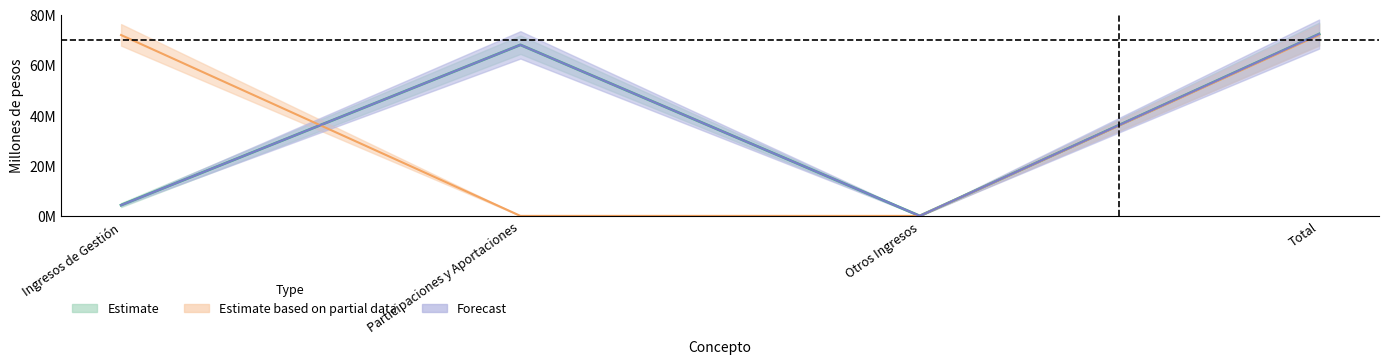

Which label corresponds to the smallest value in the chart?

Otros Ingresos